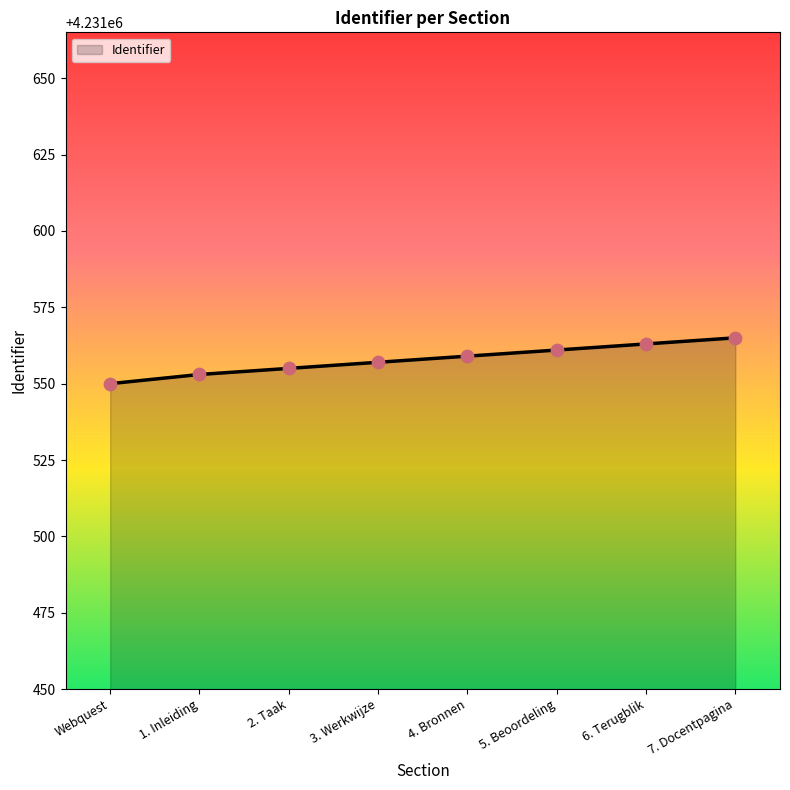

What is the change in value from Webquest to 5. Beoordeling?

+11